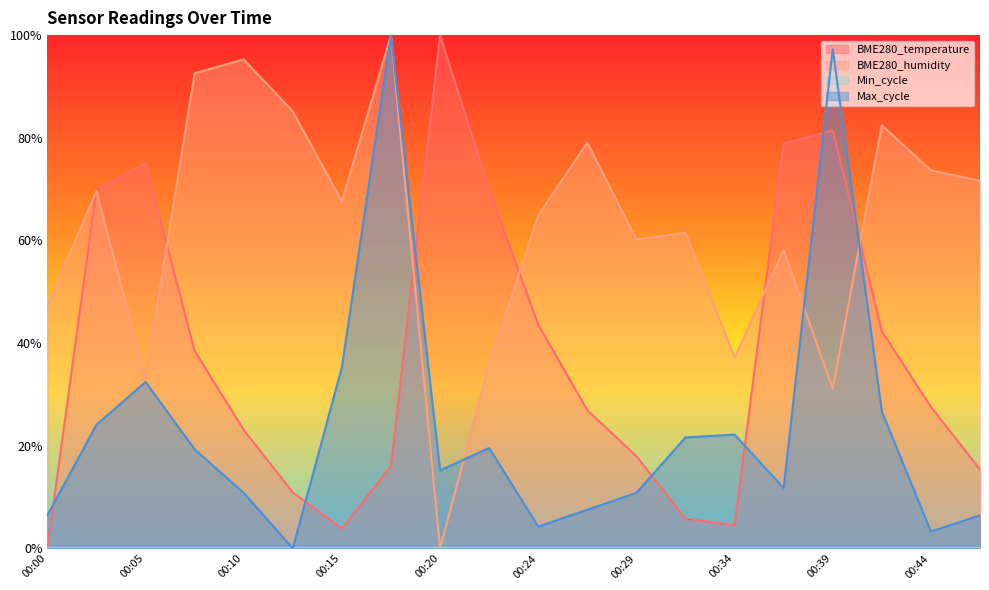

Which series ends up on top after the final intersection of BME280_temperature and Max_cycle?

BME280_temperature